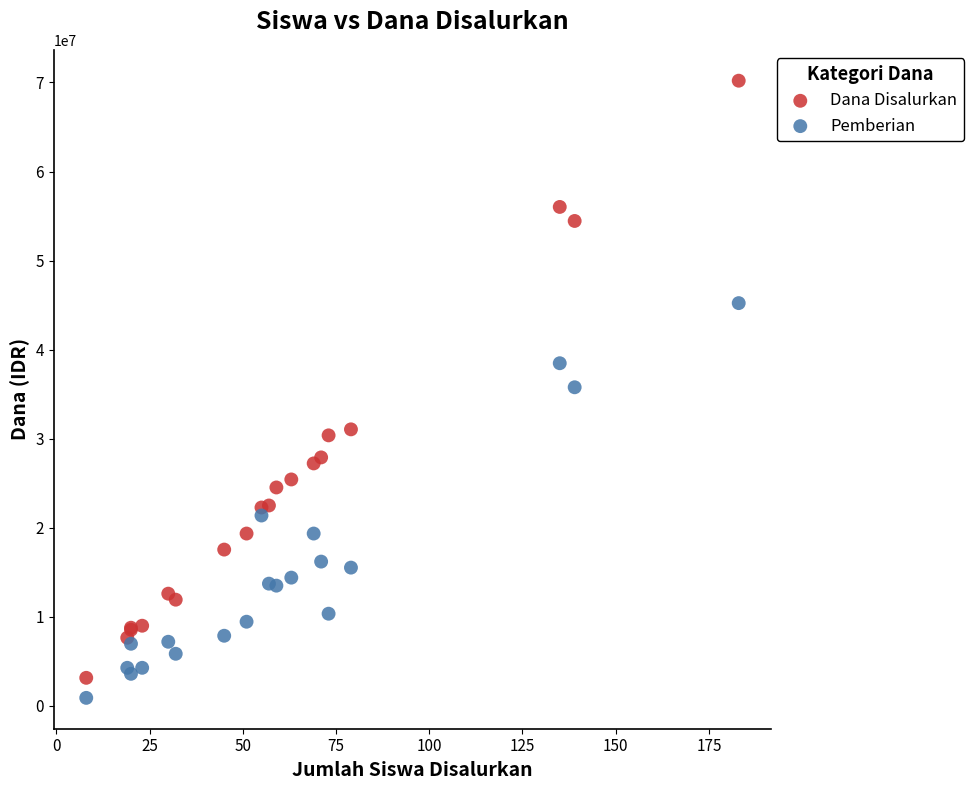

Which series has the largest Y range (max minus min)?

Dana Disalurkan